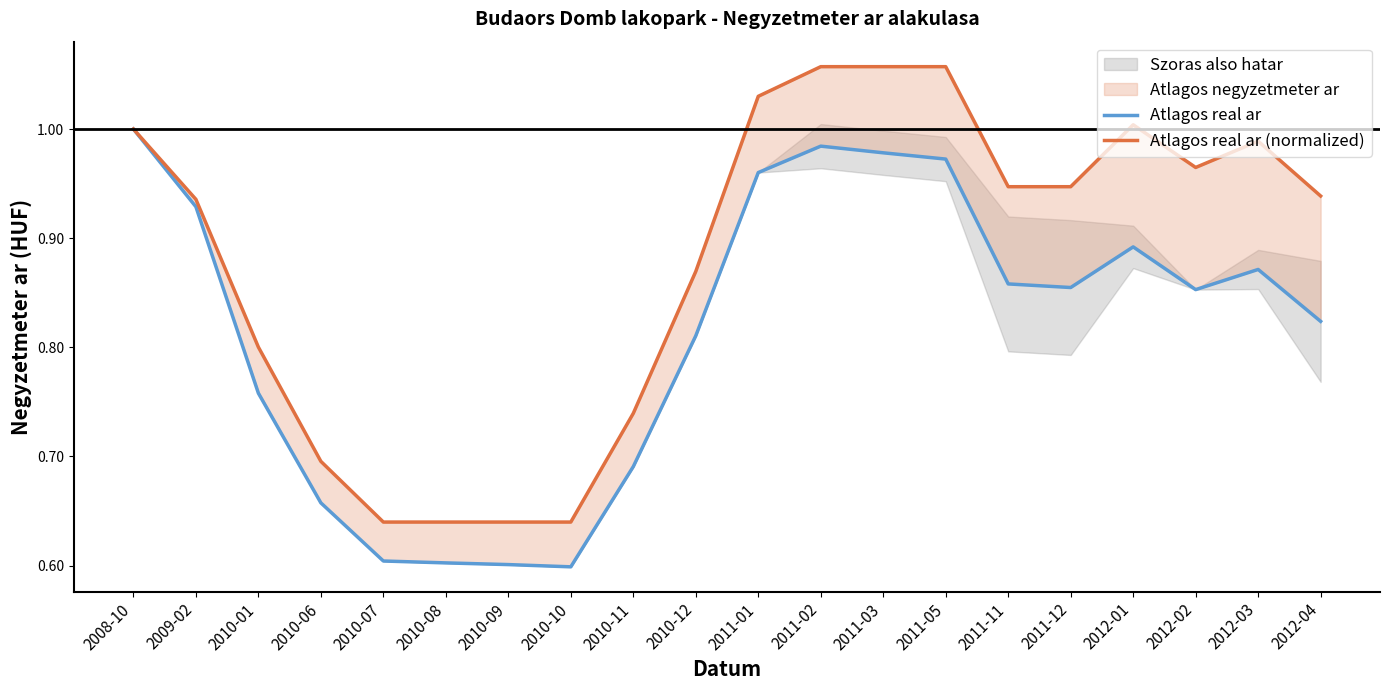

At 2009-02, list the series in order from smallest to largest.

Atlagos real ar, Atlagos real ar (normalized)